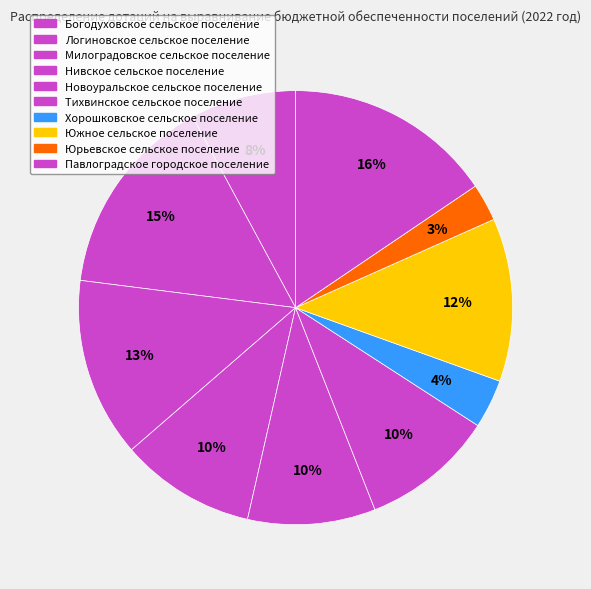

Combined, do Тихвинское сельское поселение and Богодуховское сельское поселение account for over 50%?

No